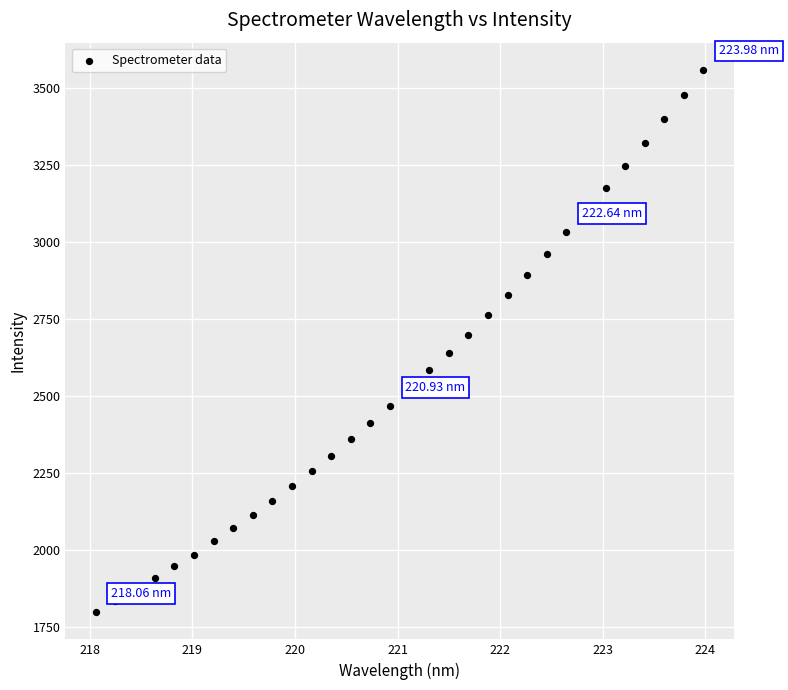

What is the range of X values (max minus min)?

5.9